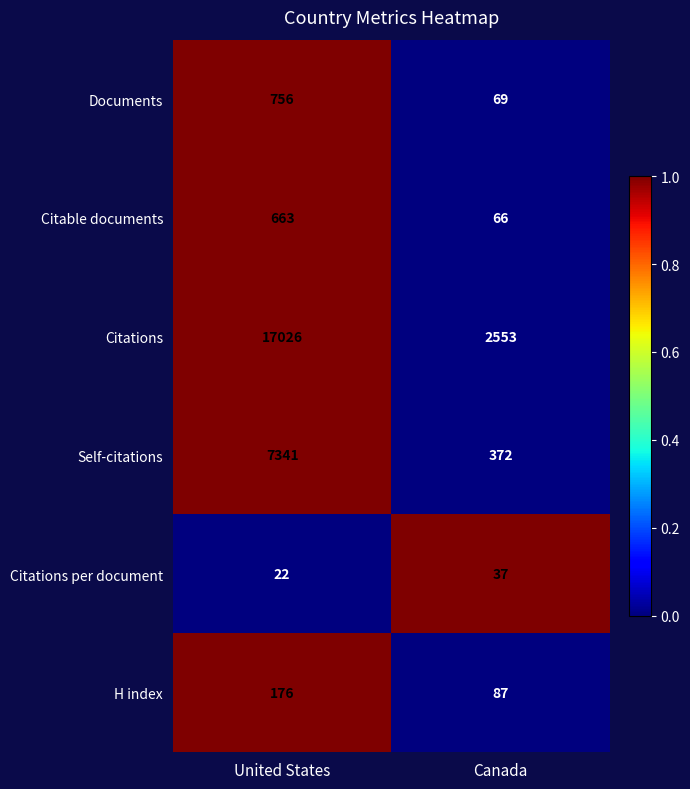

How many categories are shown in the chart?

2